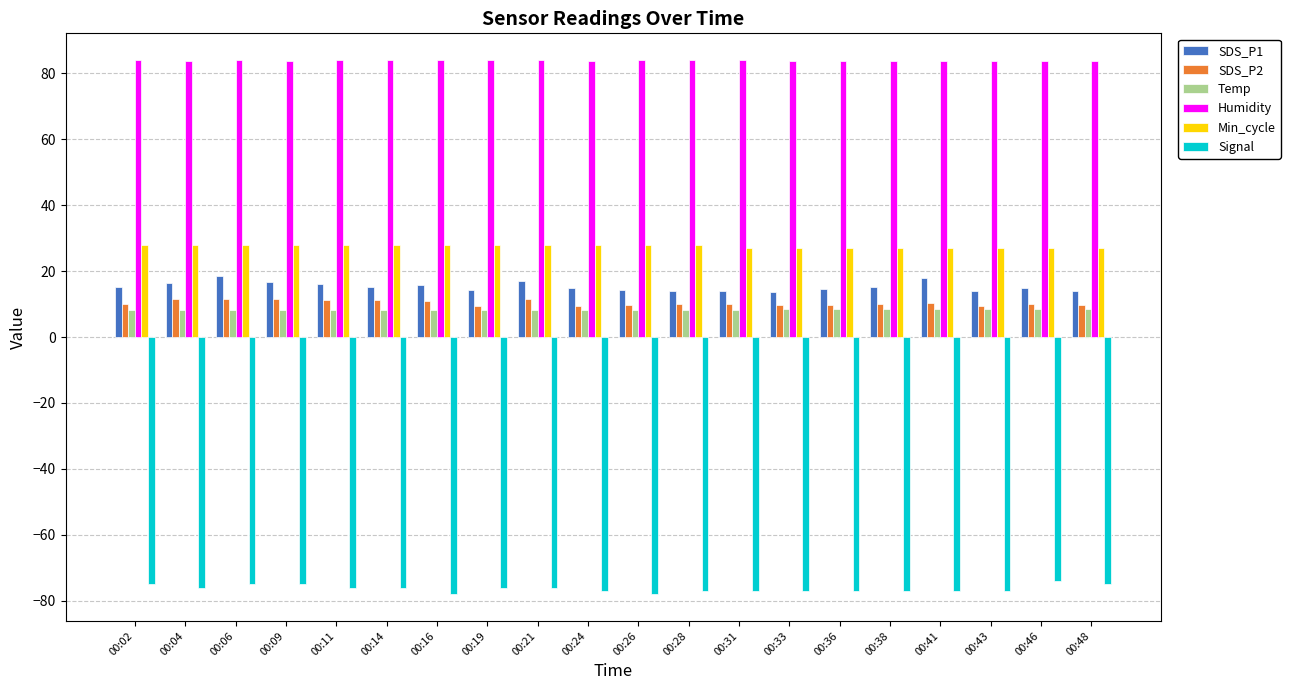

What is the total value across all series at 00:16?

68.7